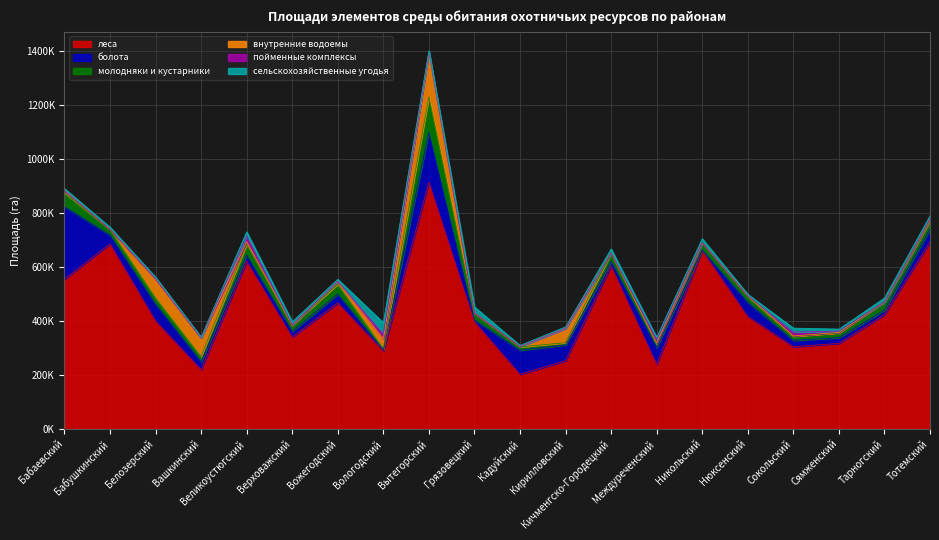

What is the difference between the внутренние водоемы values at Нюксенский and Великоустюгский?

7092.4